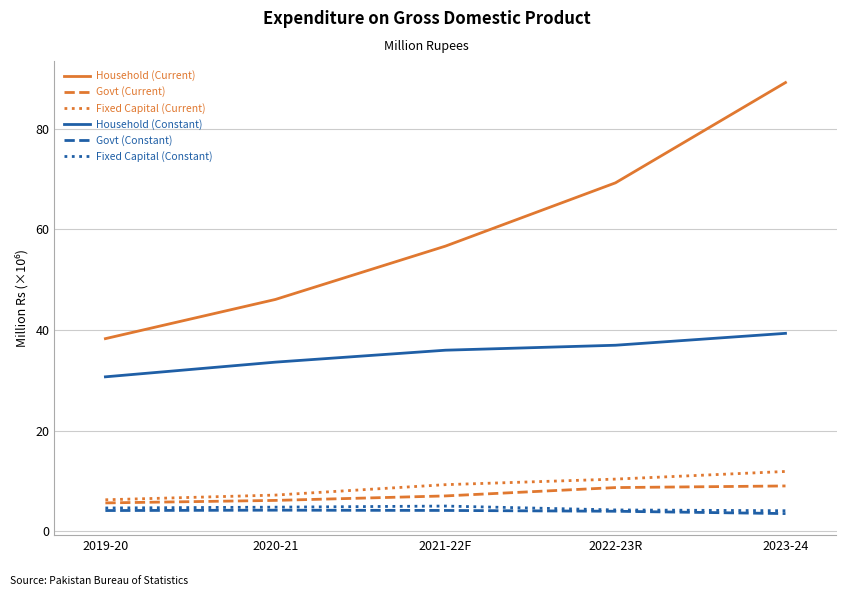

Does the chart display data point markers on the line(s)?

No